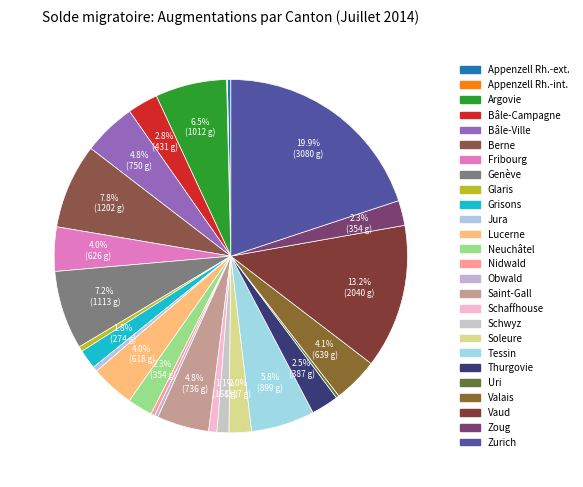

Which has a higher value, Appenzell Rh.-ext. or Fribourg?

Fribourg